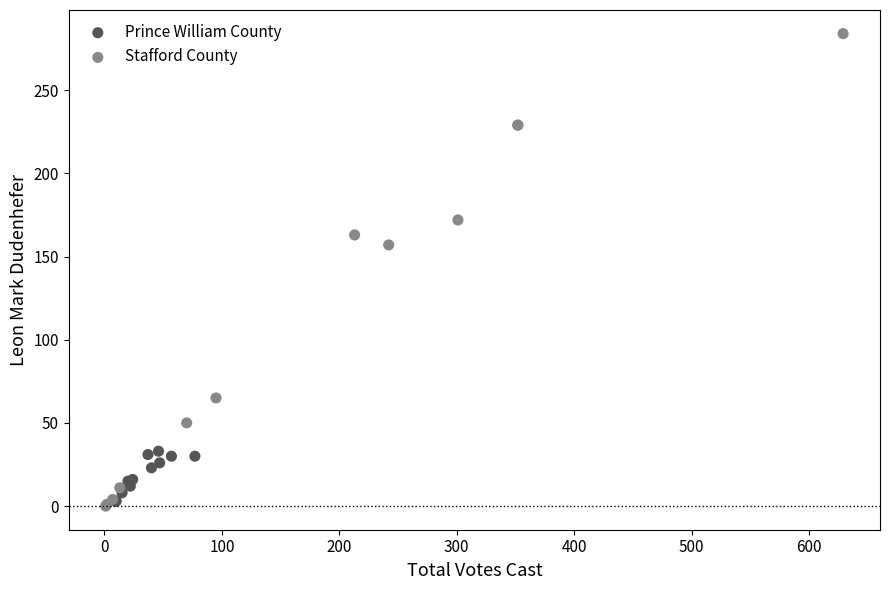

Which series reaches the maximum Y coordinate?

Stafford County